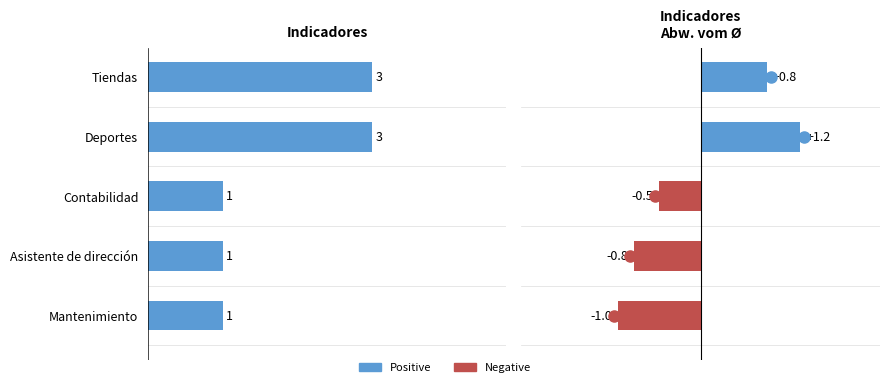

Does the chart contain stacked bars?

No